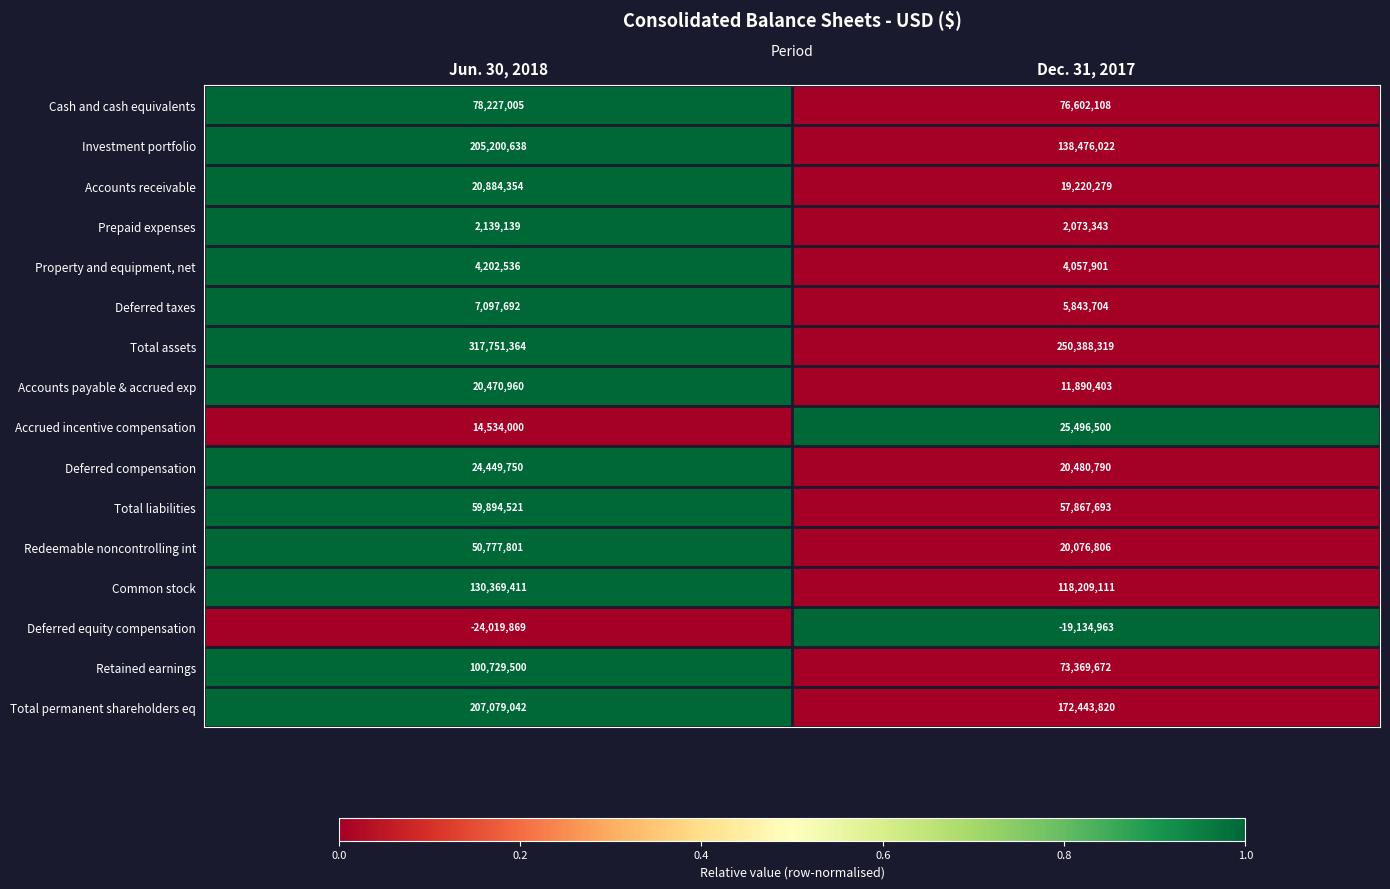

Is it true that Investment portfolio equals 33979066 at Dec. 31, 2017?

False